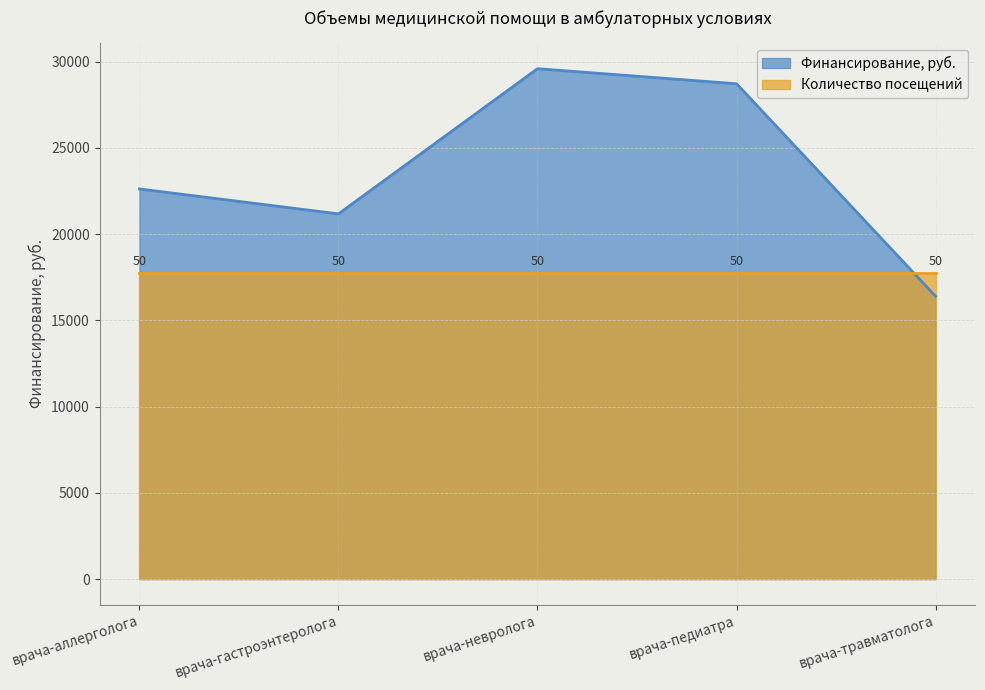

What is the sum of the values at врача-невролога and врача-гастроэнтеролога?

50769